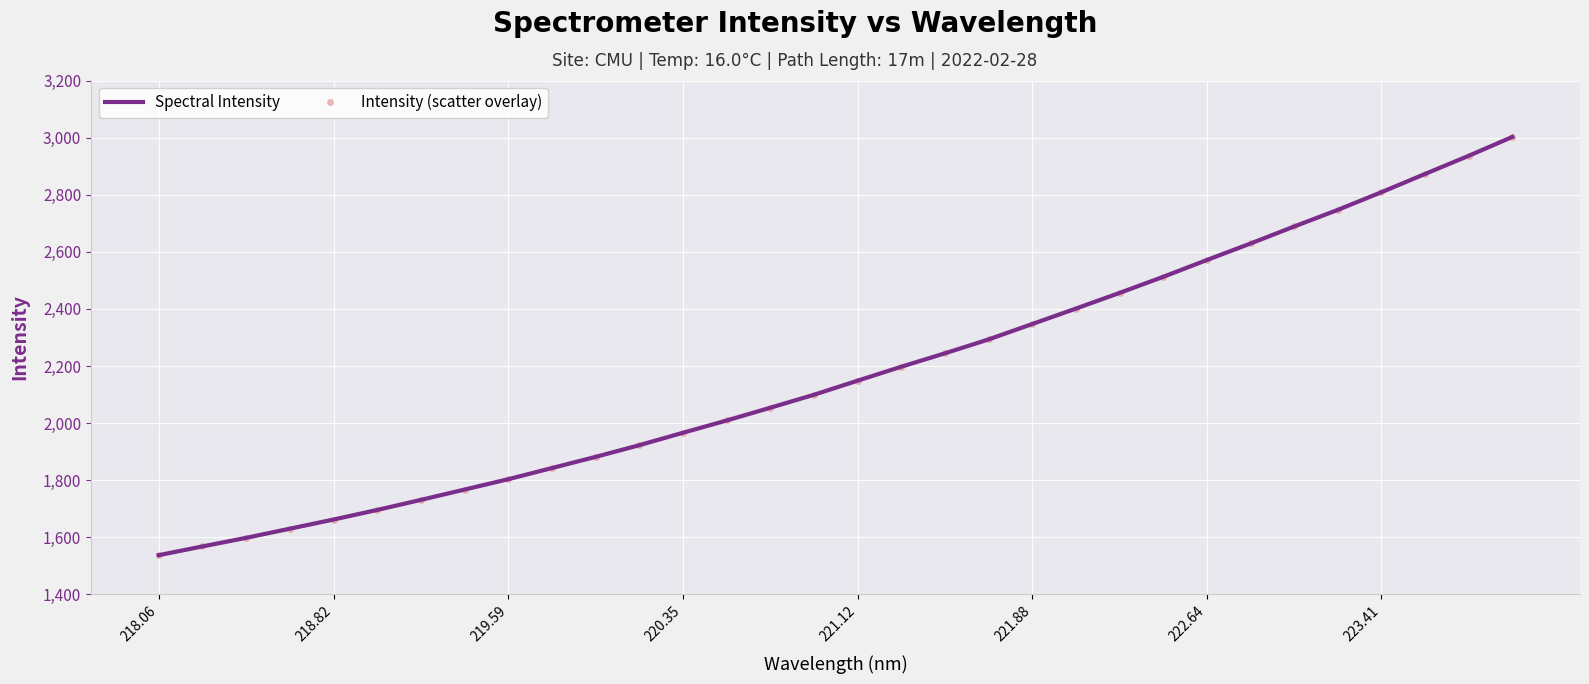

True or false: Spectral Intensity and Intensity (scatter overlay) cross at least once.

False